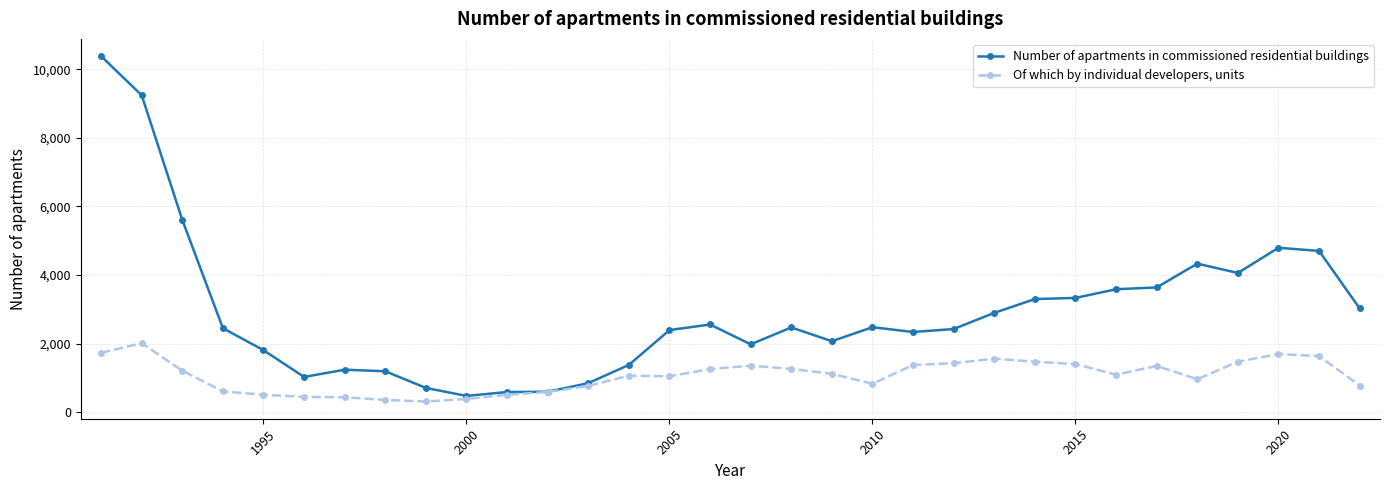

What are all the series names shown in the legend?

Number of apartments in commissioned residential buildings, Of which by individual developers, units